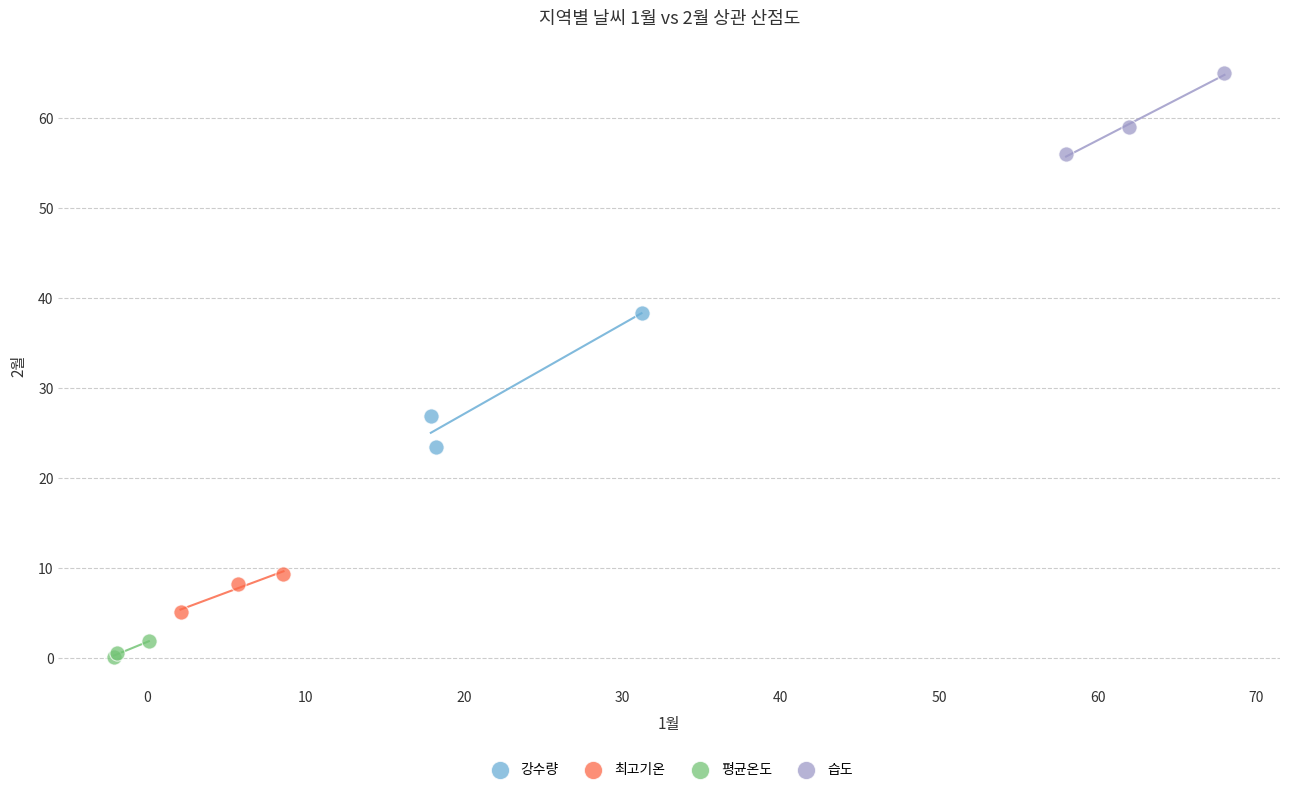

Which series has the widest spread of Y values?

강수량